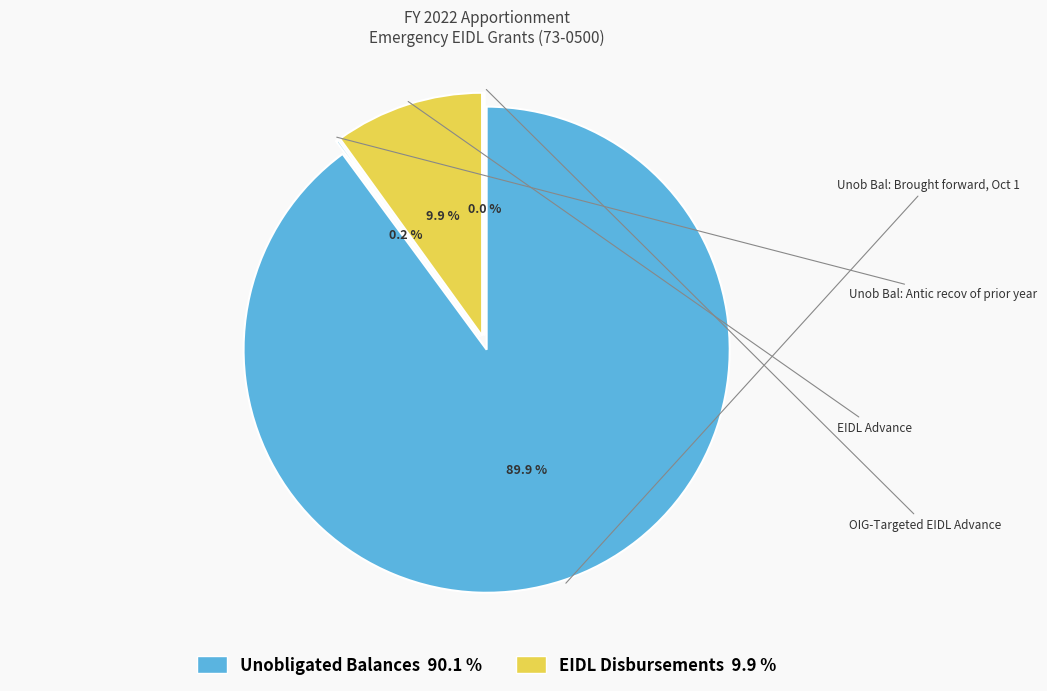

To the nearest percent, what is the average slice percentage?

25%